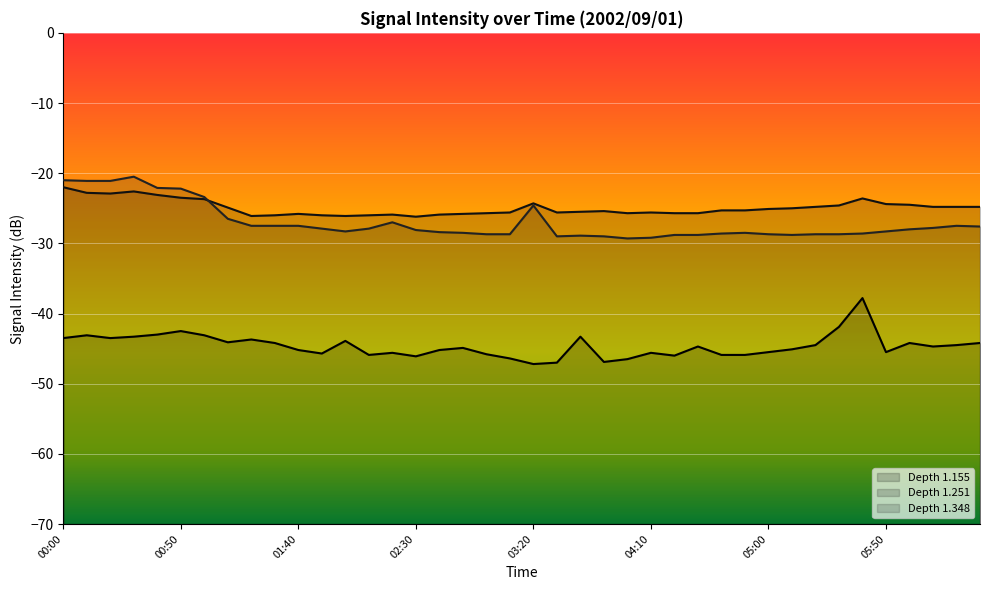

Reading left to right, extract all data points from this chart.

1.155: -43.5	-43.1	-43.5	-43.3	-43.0	-42.5	-43.1	-44.1	-43.7	-44.2	-45.2	-45.7	-43.9	-45.9	-45.6	-46.1	-45.2	-44.9	-45.8	-46.4	-47.2	-47.0	-43.3	-46.9	-46.5	-45.6	-46.0	-44.7	-45.9	-45.9	-45.5	-45.1	-44.5	-41.9	-37.8	-45.5	-44.2	-44.7	-44.5	-44.2
1.251: -22.0	-22.8	-22.9	-22.6	-23.1	-23.5	-23.7	-24.9	-26.1	-26.0	-25.8	-26.0	-26.1	-26.0	-25.9	-26.2	-25.9	-25.8	-25.7	-25.6	-24.3	-25.6	-25.5	-25.4	-25.7	-25.6	-25.7	-25.7	-25.3	-25.3	-25.1	-25.0	-24.8	-24.6	-23.6	-24.4	-24.5	-24.8	-24.8	-24.8
1.348: -21.0	-21.1	-21.1	-20.5	-22.1	-22.2	-23.4	-26.5	-27.5	-27.5	-27.5	-27.9	-28.3	-27.9	-27.0	-28.1	-28.4	-28.5	-28.7	-28.7	-24.6	-29.0	-28.9	-29.0	-29.3	-29.2	-28.8	-28.8	-28.6	-28.5	-28.7	-28.8	-28.7	-28.7	-28.6	-28.3	-28.0	-27.8	-27.5	-27.6